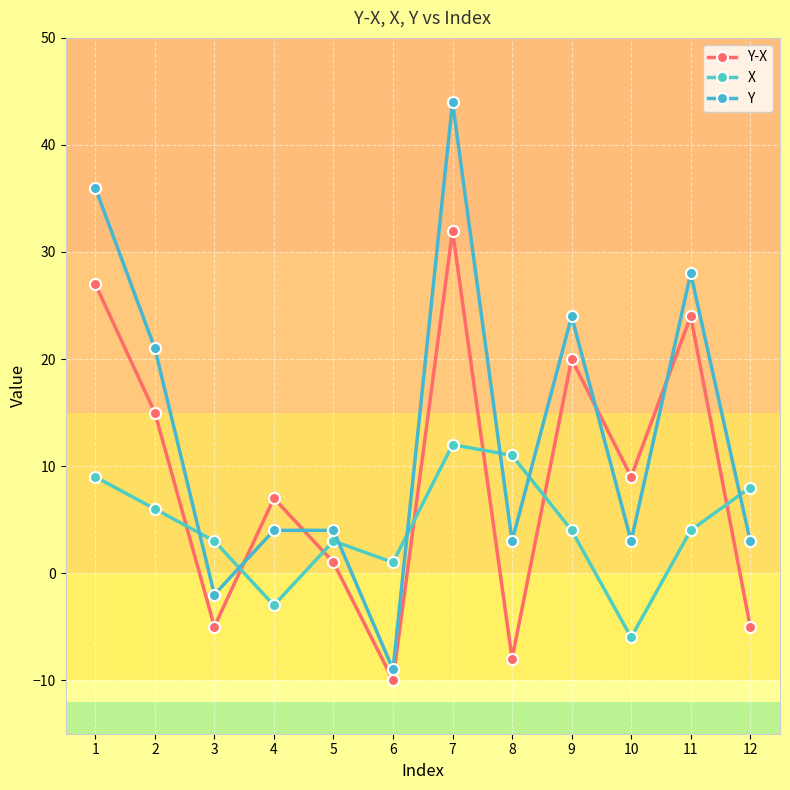

At which label does Y first exceed 4?

1